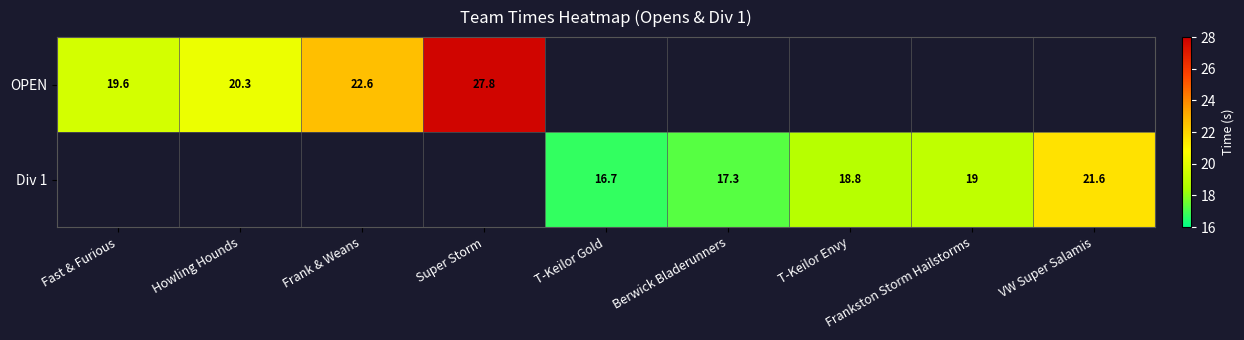

Is it true that Div 1 equals 6.9 at T-Keilor Gold?

False